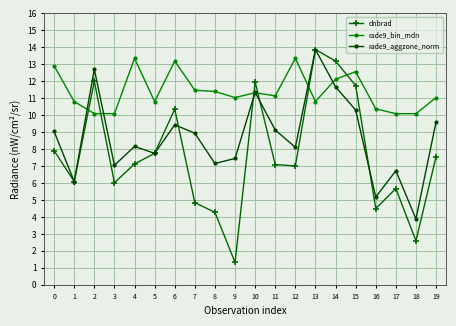

Which series has the largest range (max minus min)?

dnbrad